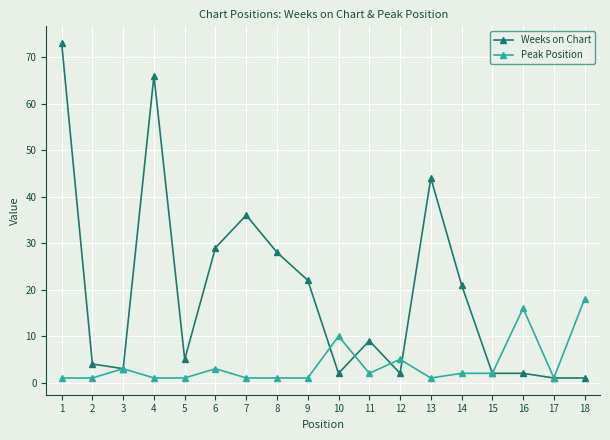

Does the chart display data point markers on the line(s)?

Yes